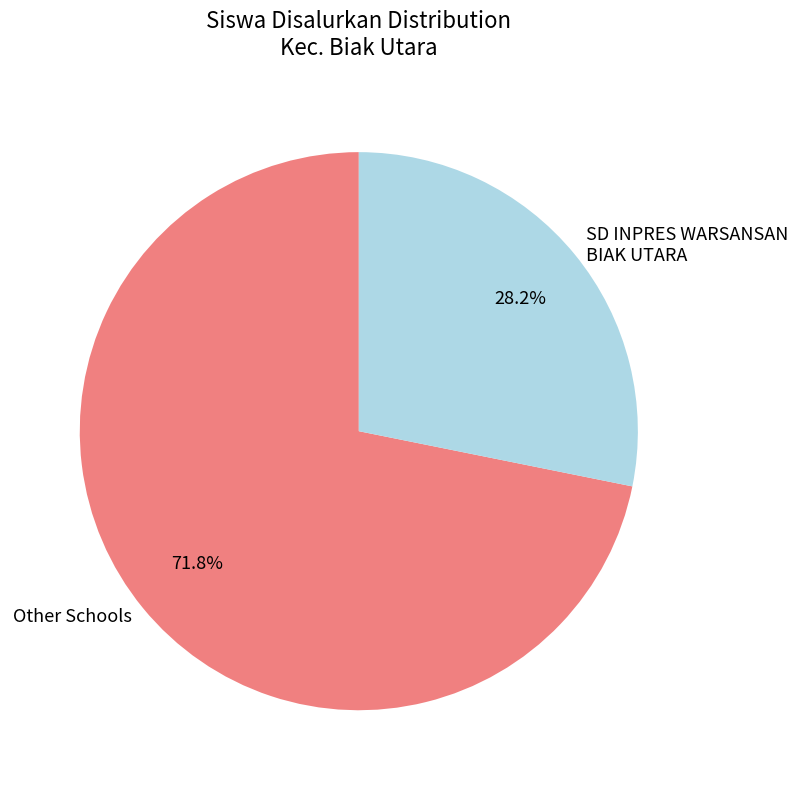

Combined, do SD INPRES WARSANSAN BIAK UTARA and Other Schools account for over 50%?

Yes